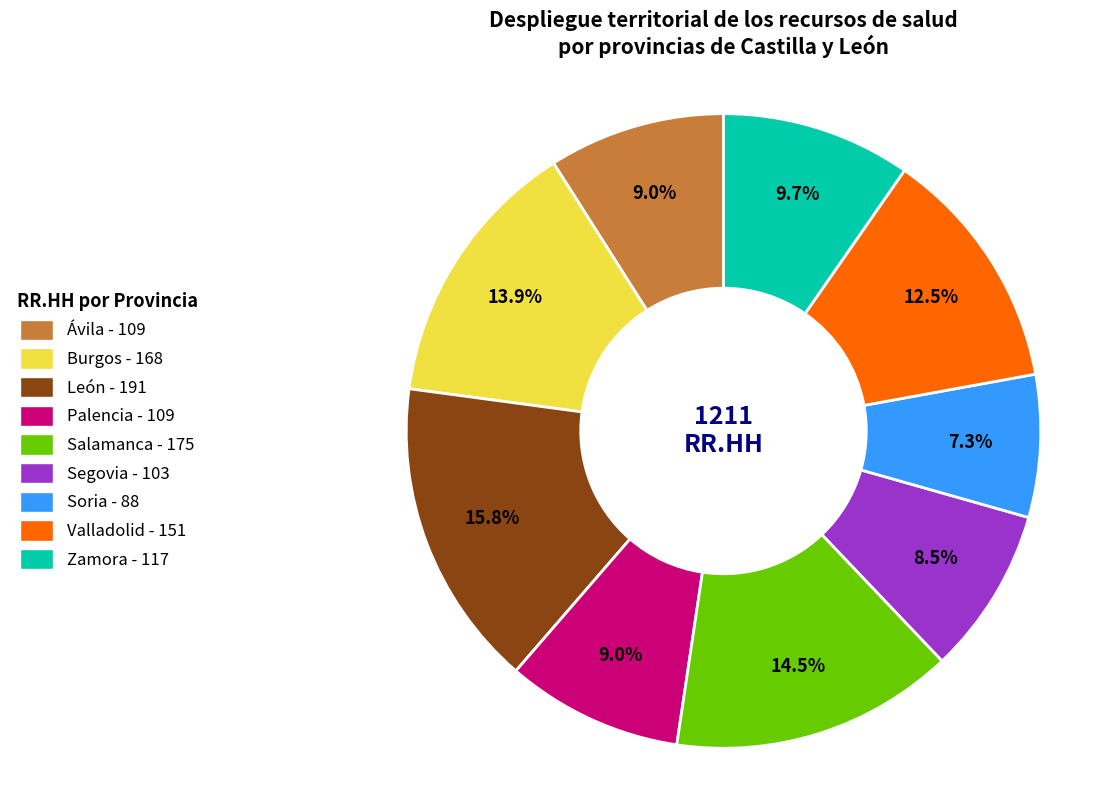

Combined, do Burgos and Zamora account for over 50%?

No